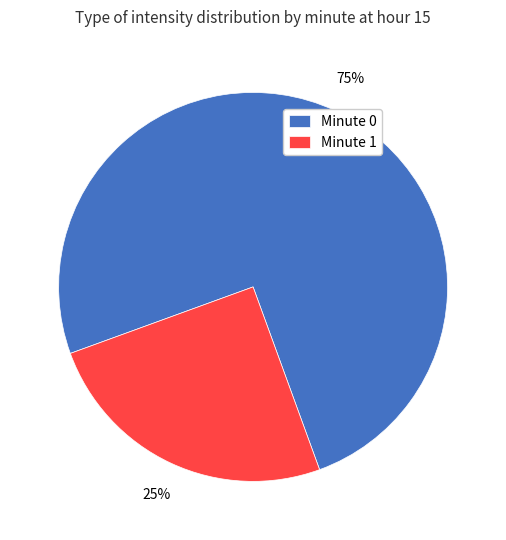

Between Minute 0 and Minute 1, which is larger?

Minute 0